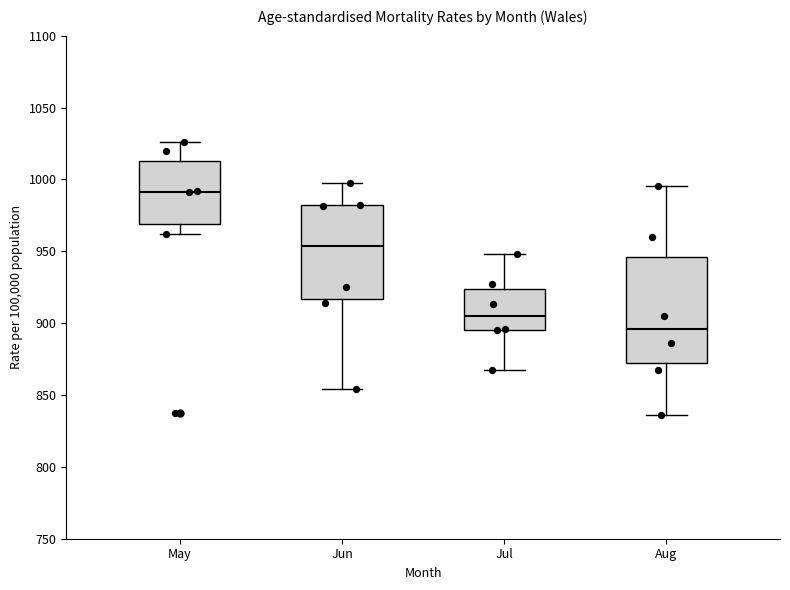

Which box is the tallest, from its lower edge to its upper edge?

Aug